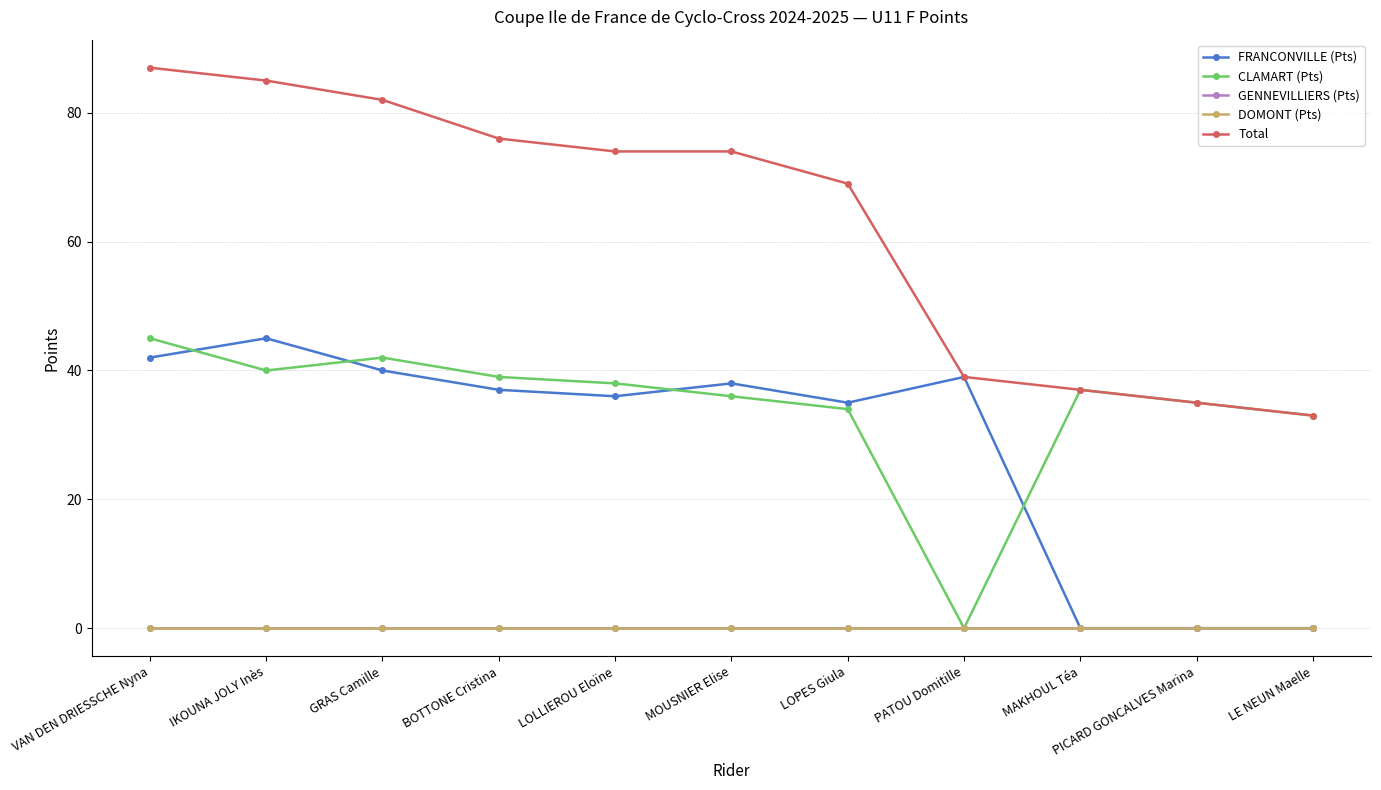

What position from the left is PATOU Domitille?

8